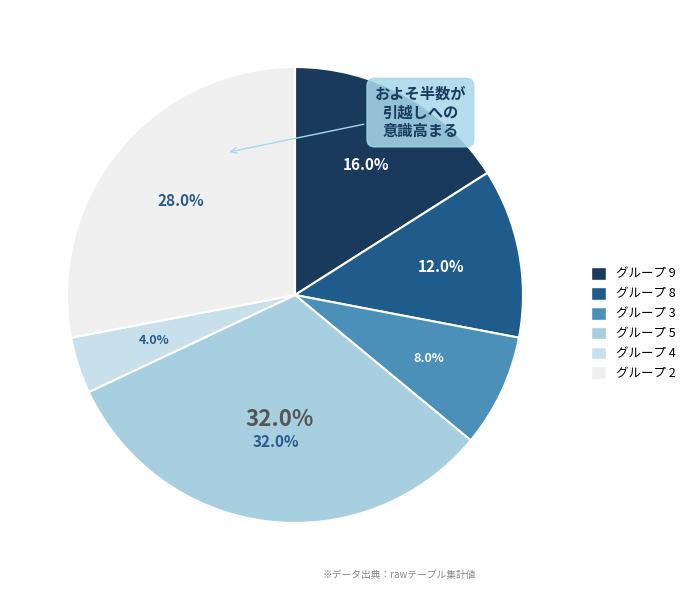

How many slices are in this pie chart?

6